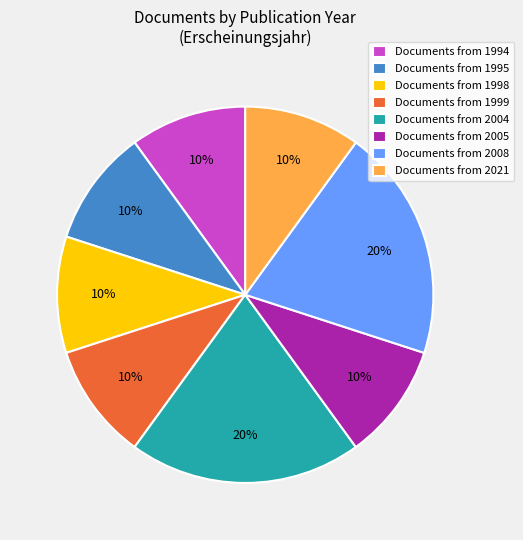

Is there any slice that represents more than half of the pie?

No